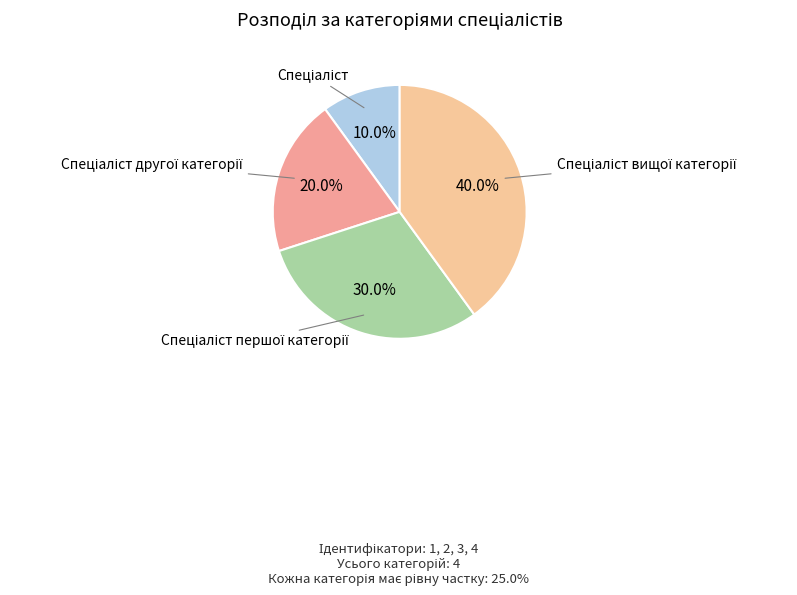

Is there any slice that represents more than half of the pie?

No